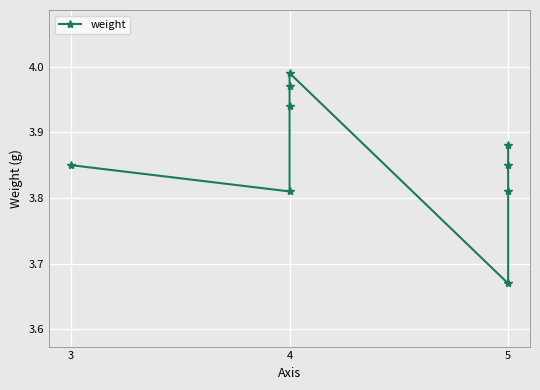

True or false: the data shows 1.2 at 3.

False